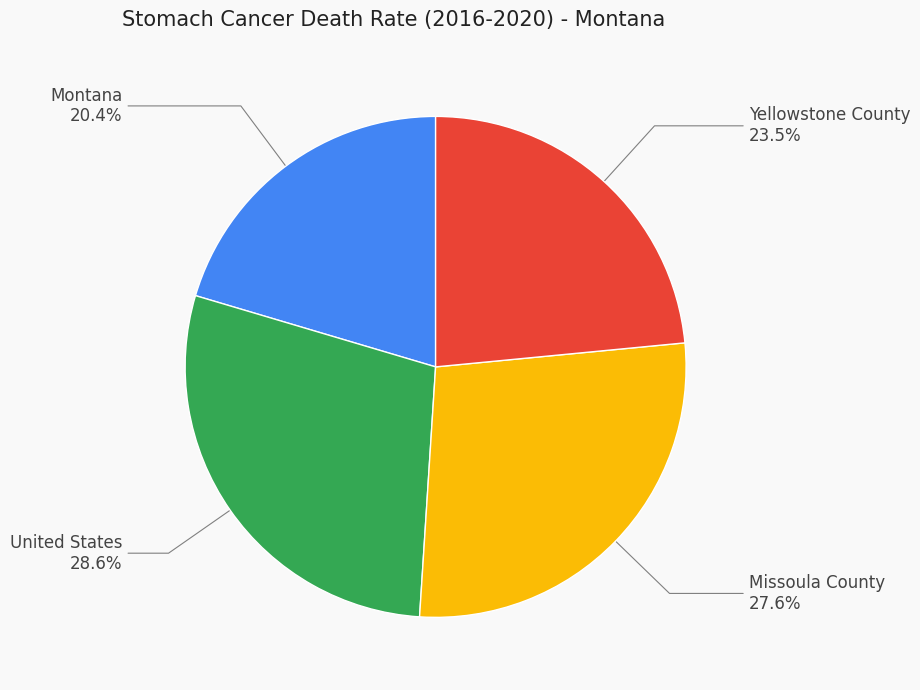

Is there a majority slice in this chart?

No